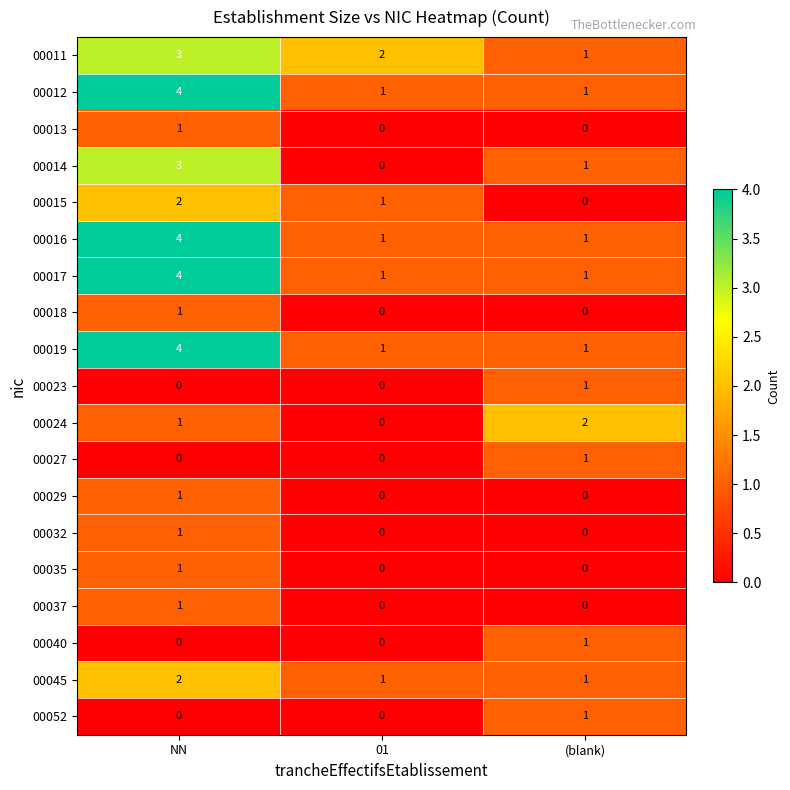

Count the 00017 values in the range 1 to 4.

3